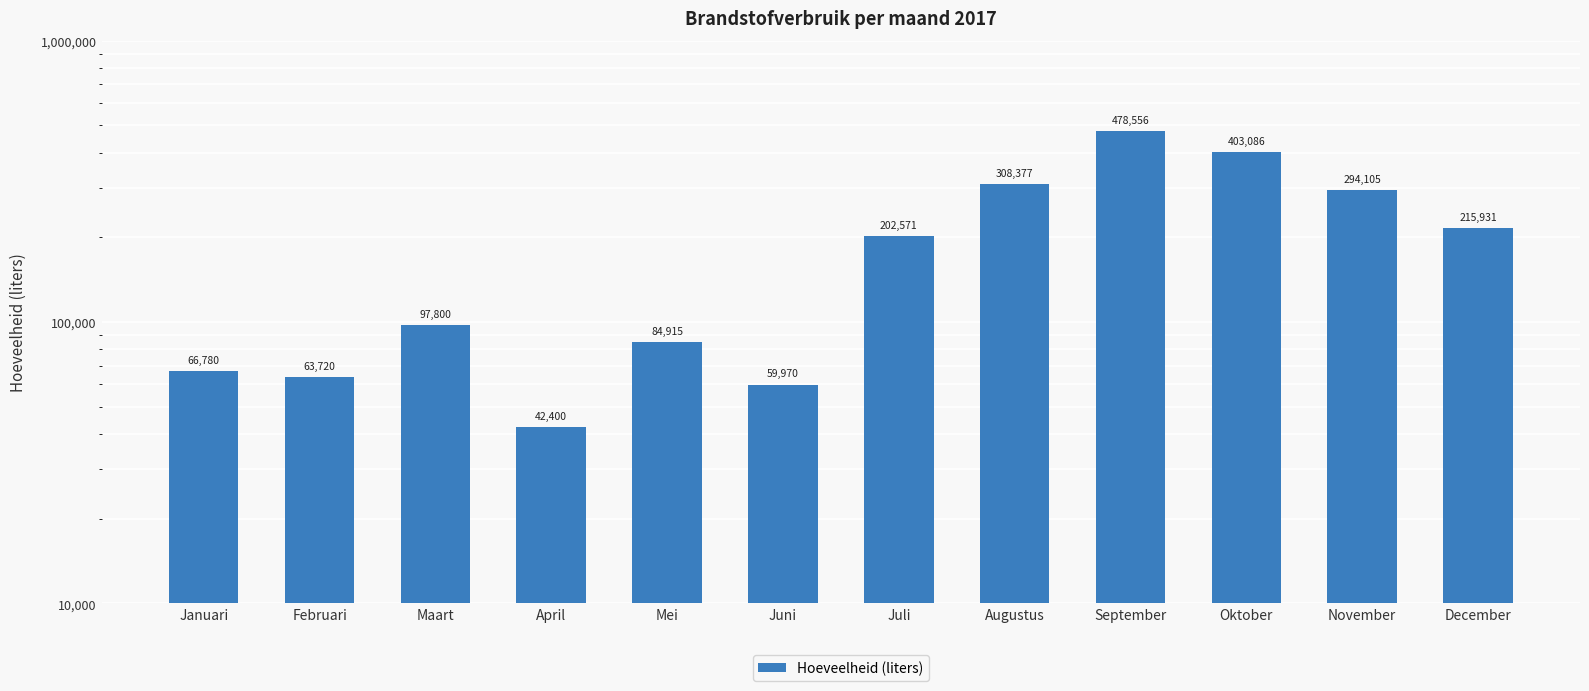

The value at Januari is 18833. True or false?

False